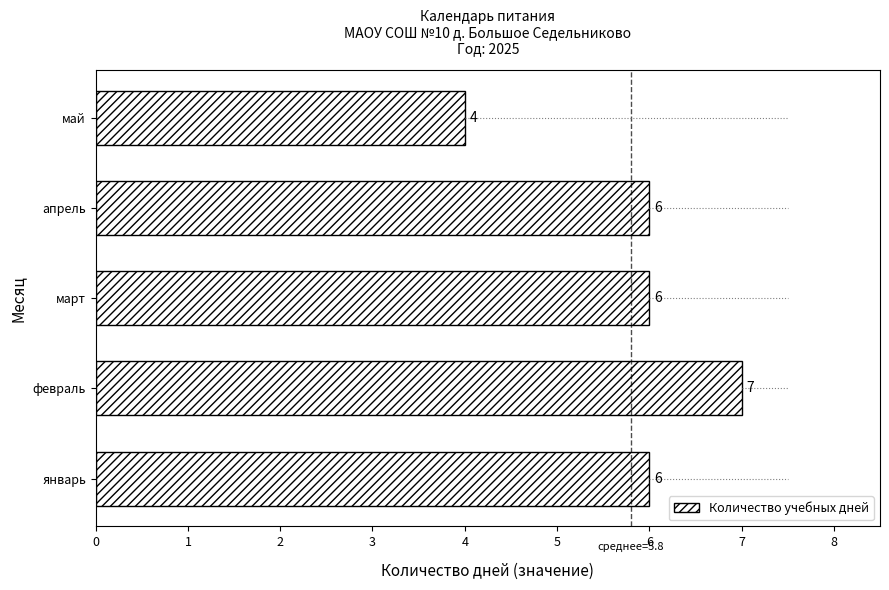

What is the average value?

6